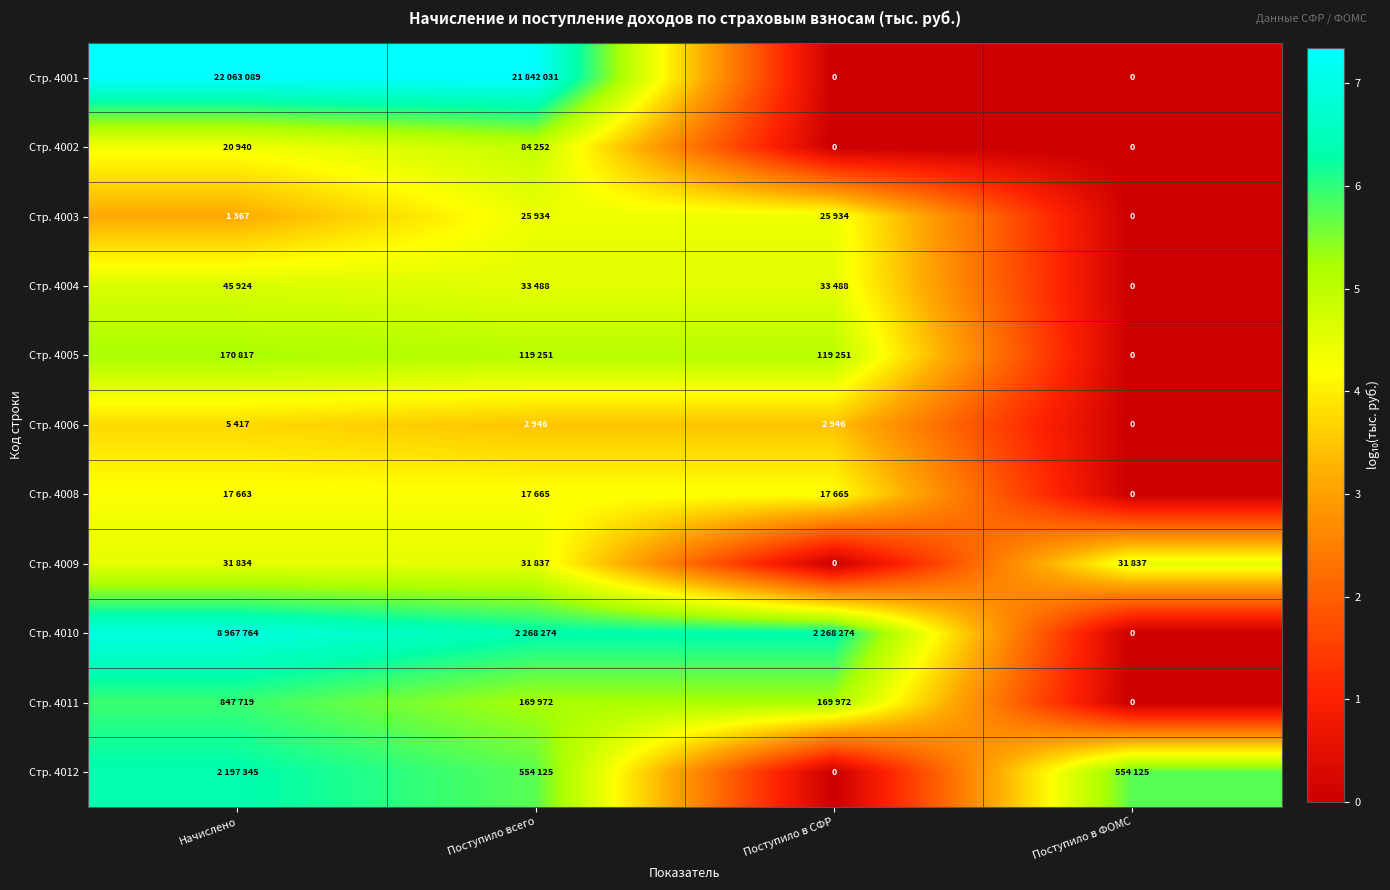

Rank the series by their maximum value, from highest to lowest.

Стр. 4001, Стр. 4010, Стр. 4012, Стр. 4011, Стр. 4005, Стр. 4002, Стр. 4004, Стр. 4009, Стр. 4003, Стр. 4008, Стр. 4006